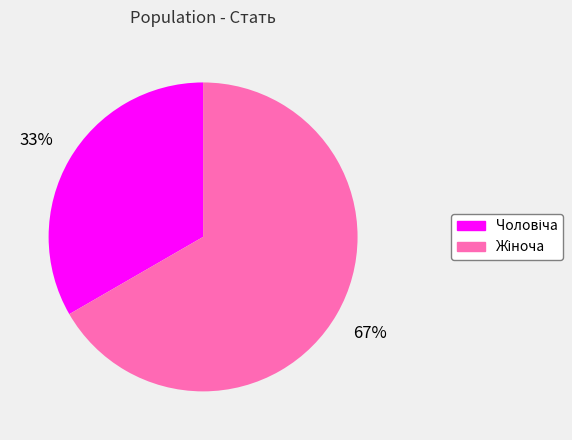

Does any single category account for the majority?

Yes